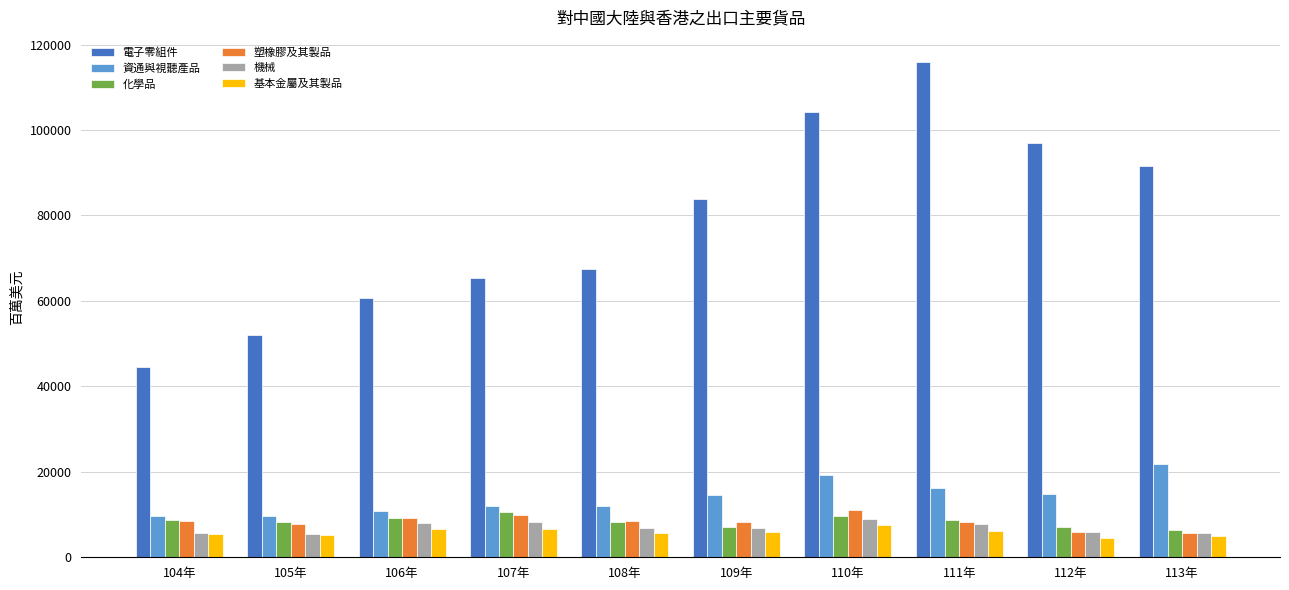

Read the 電子零組件 value at 107年.

65316.3